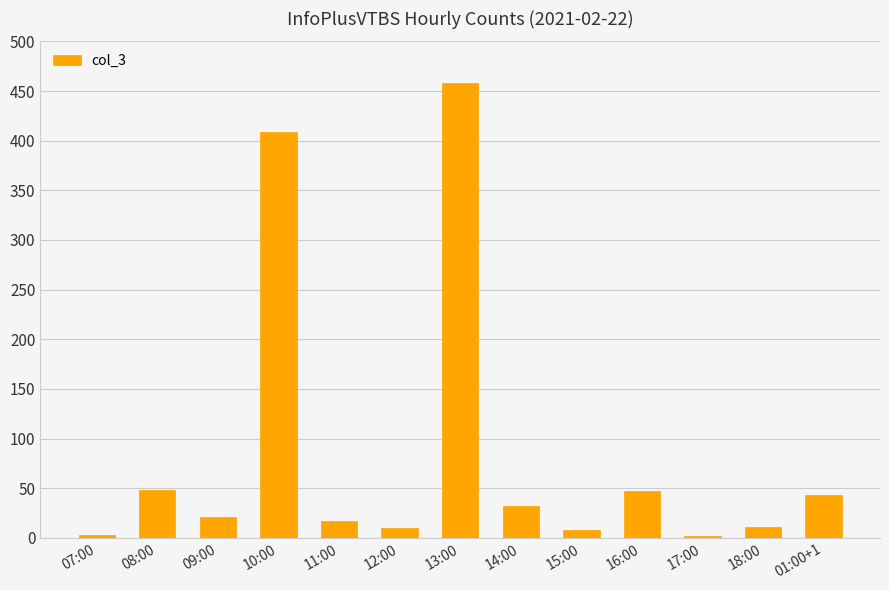

What is the smallest value displayed?

2